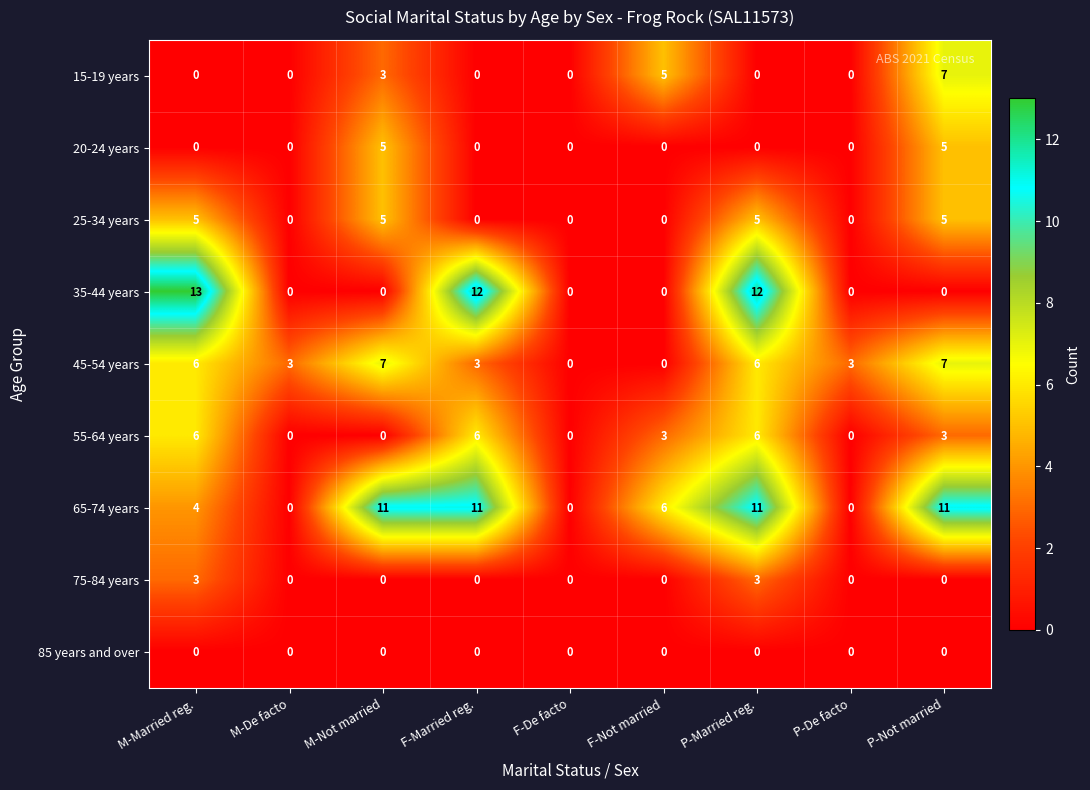

Which series has the largest total across all categories?

65-74 years